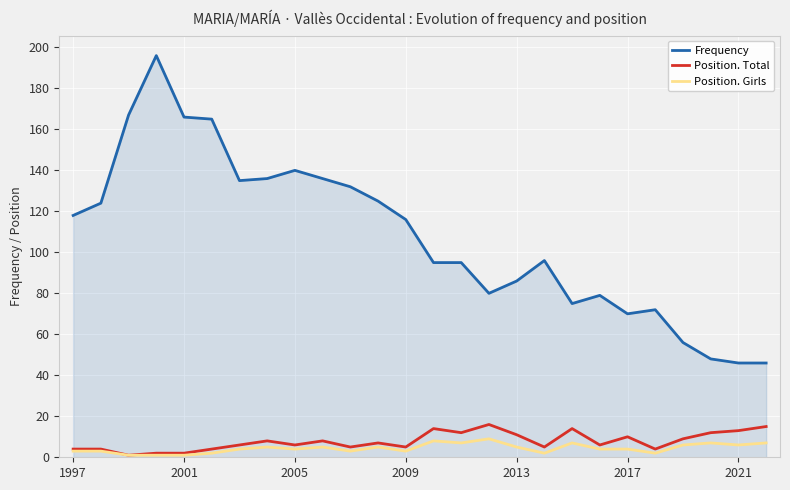

Which series has the largest total across all categories?

Frequency